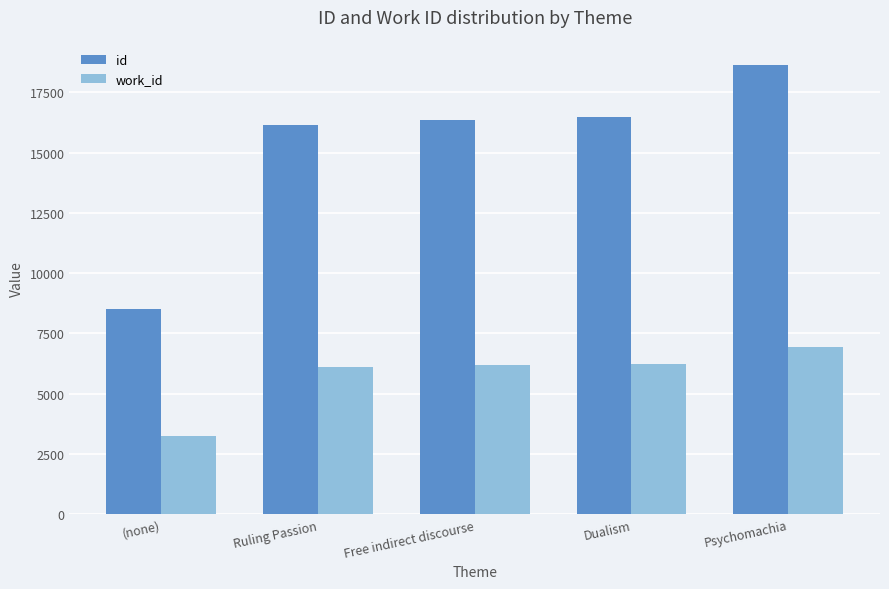

What value does the work_id series have at Psychomachia, to the nearest 50?

6950